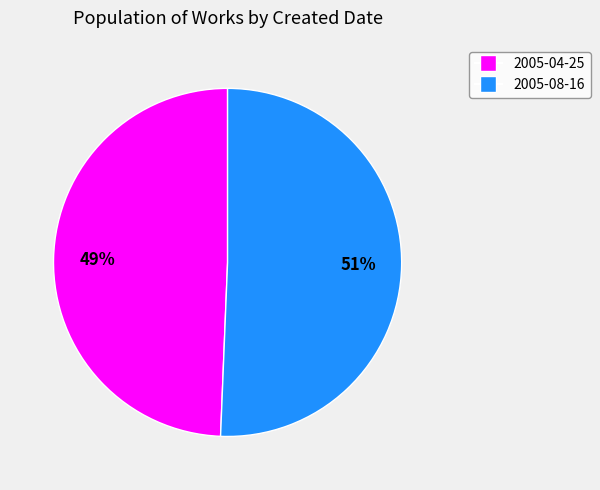

Approximately how many times larger is the value at 2005-04-25 compared to 2005-08-16?

1.0